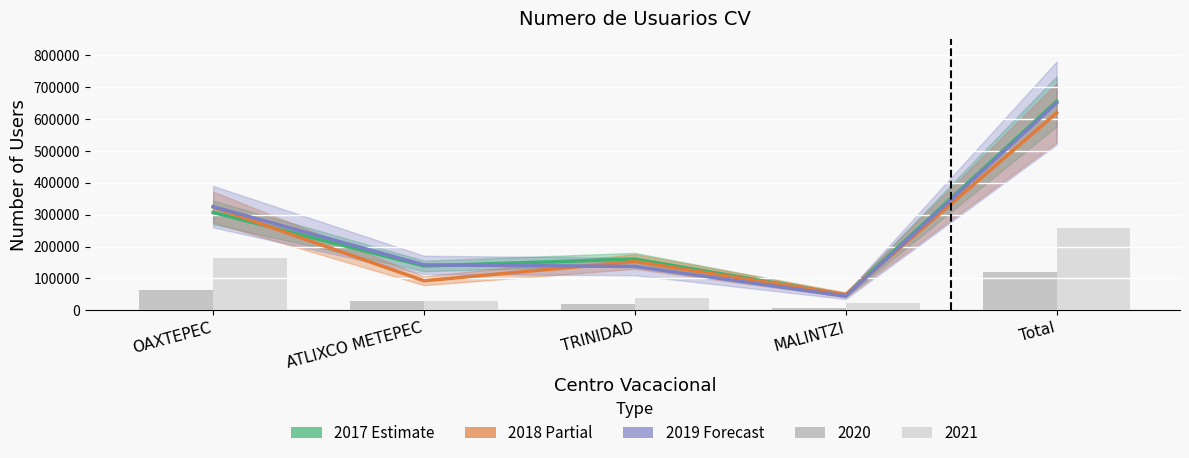

Which series has the largest total across all categories?

2017 (Estimate)